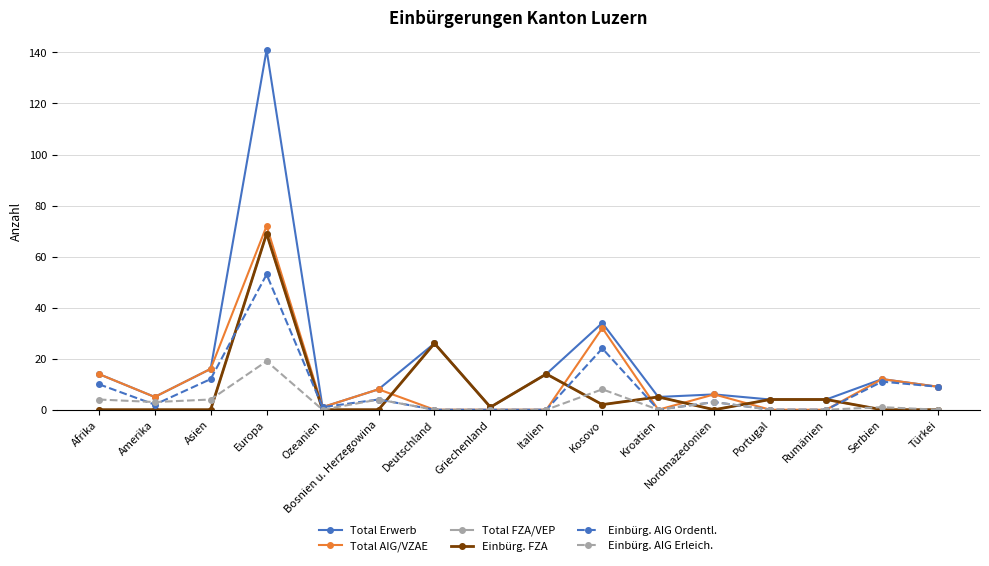

How many data points does each series have?

16